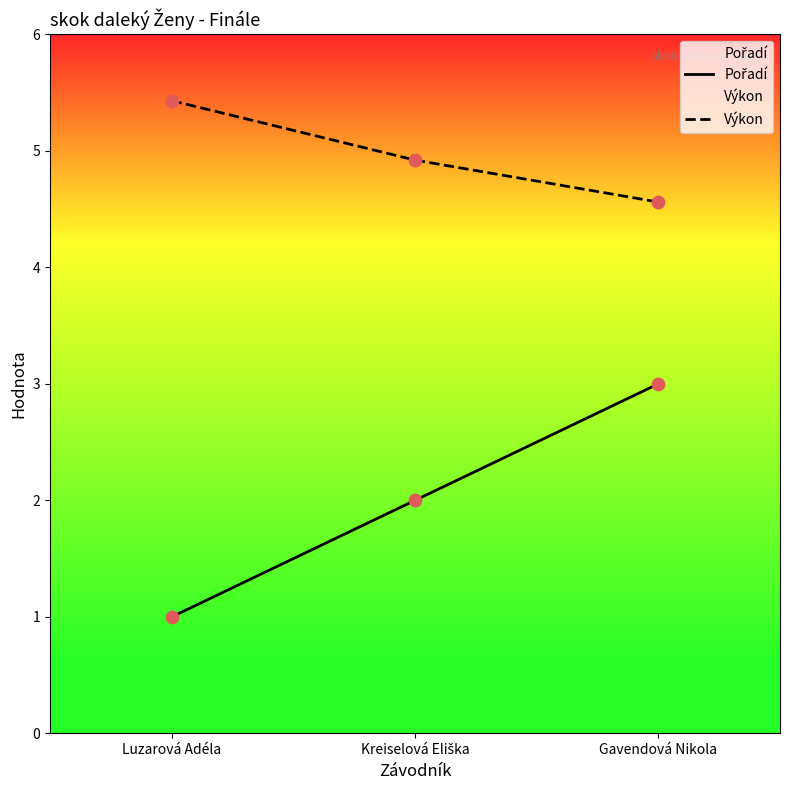

What is the total value across all series at Kreiselová Eliška?

6.9